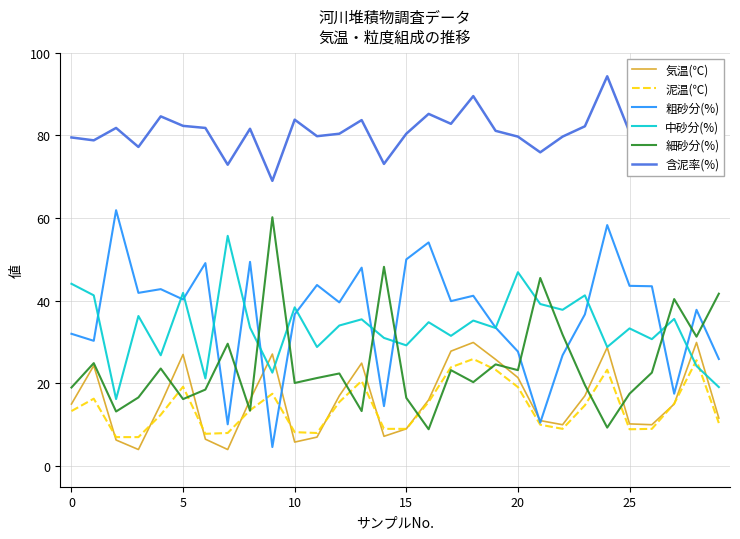

What is the highest value of the 中砂分(%) series?

55.7